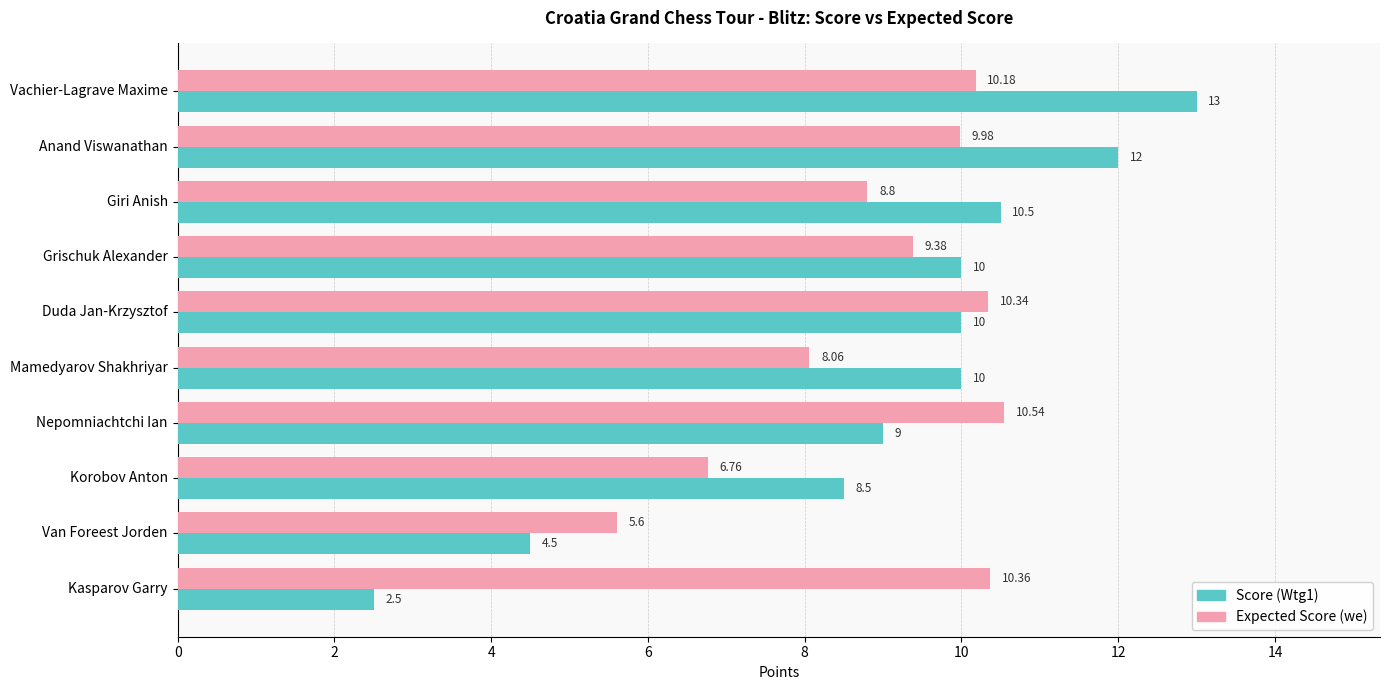

At Korobov Anton, list the series in order from smallest to largest.

Expected Score (we), Score (Wtg1)